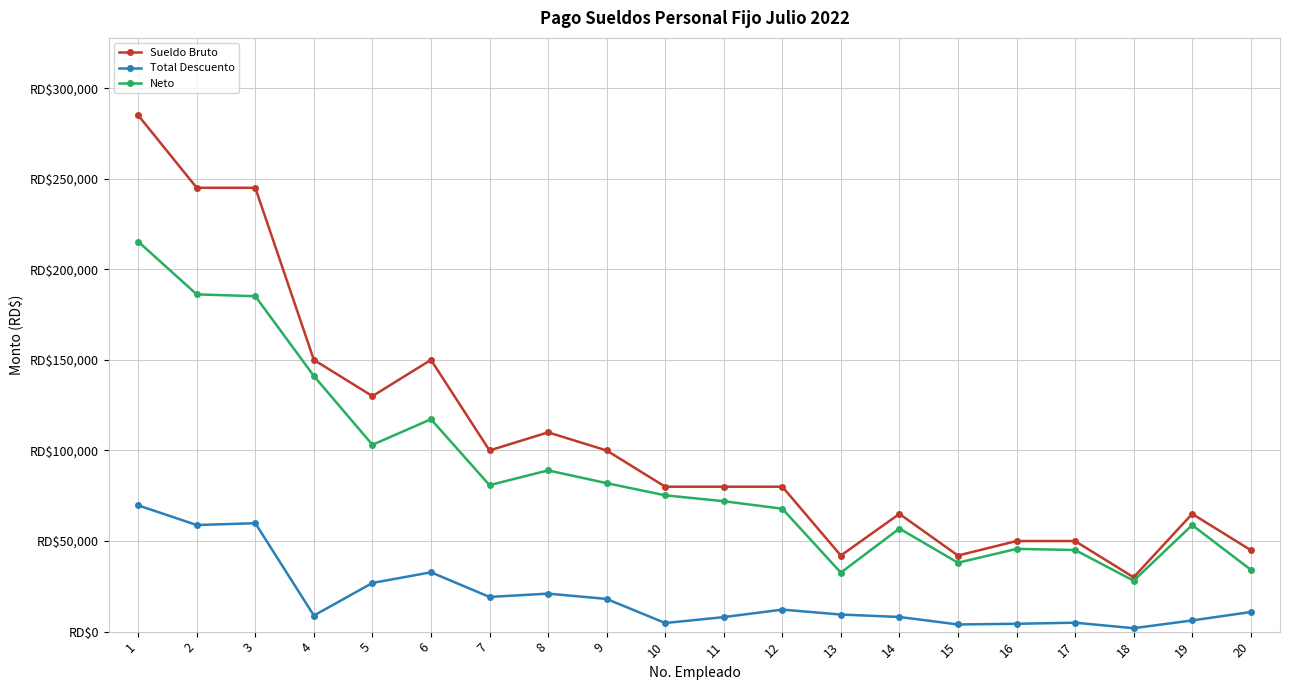

What are all the series names shown in the legend?

Sueldo Bruto, Total Descuento, Neto